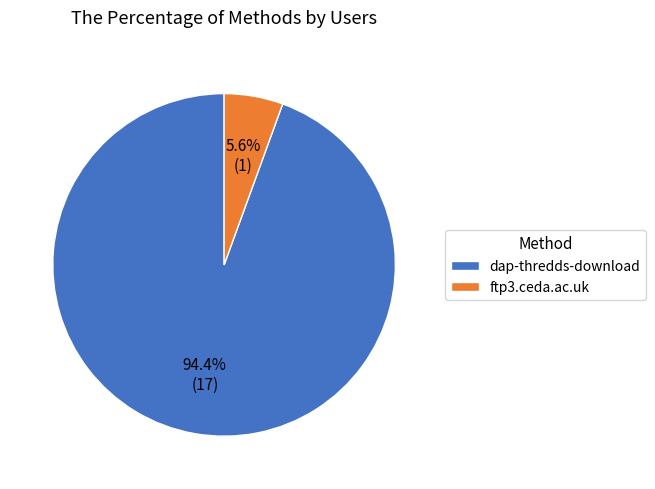

To the nearest percent, what is the combined percentage of dap-thredds-download and ftp3.ceda.ac.uk?

100%